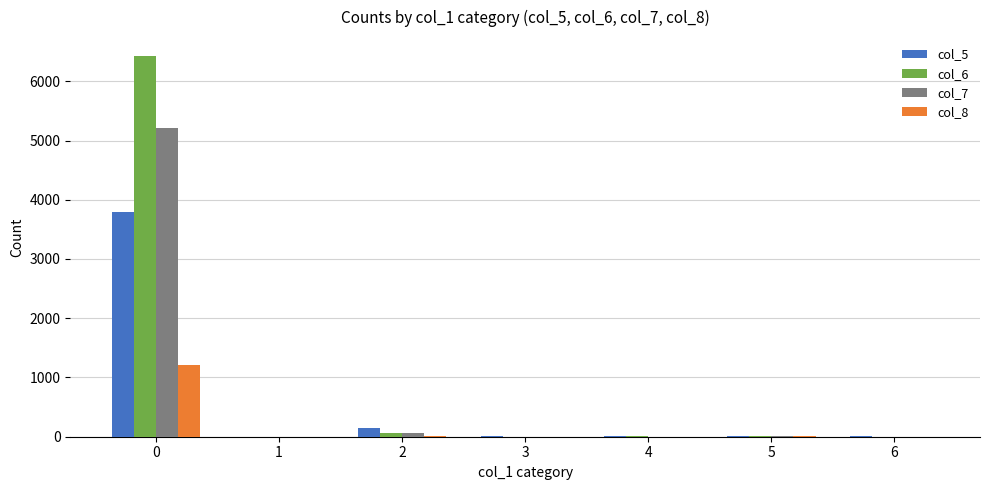

Is it true that col_8 equals 0 at 6?

True